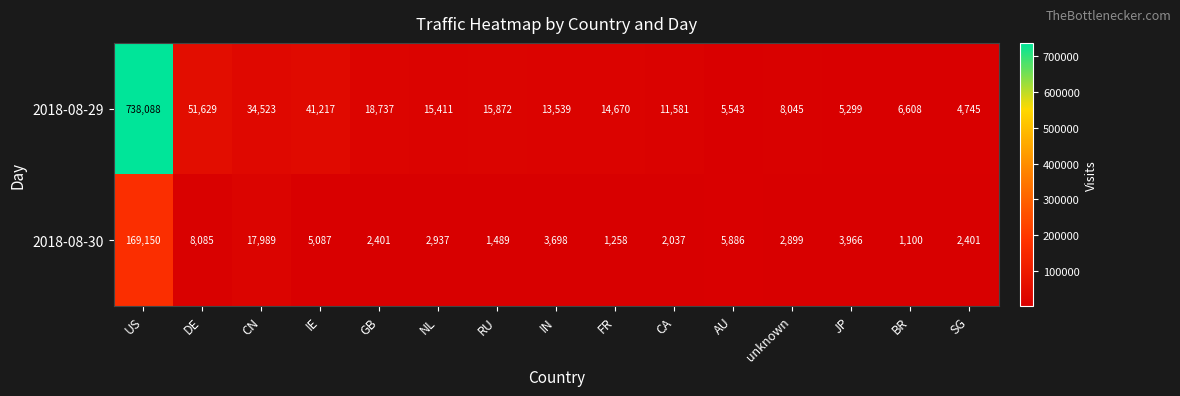

What is the greatest value displayed?

738088